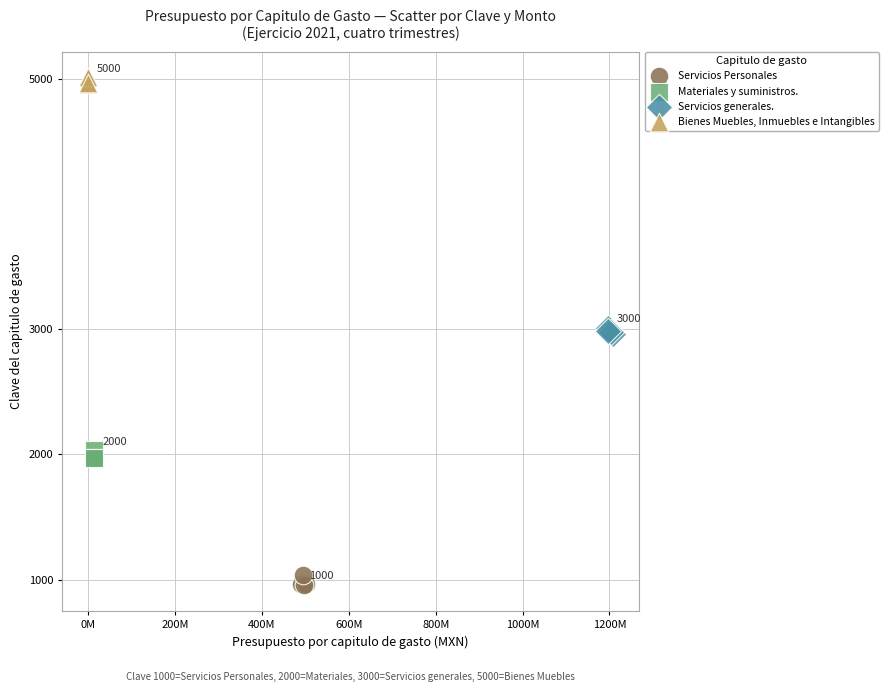

Which series reaches the minimum Y coordinate?

Servicios Personales